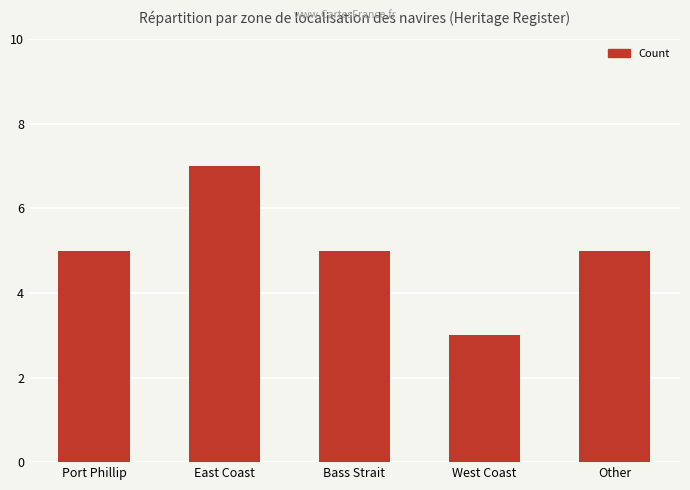

What is the sum of all values?

25